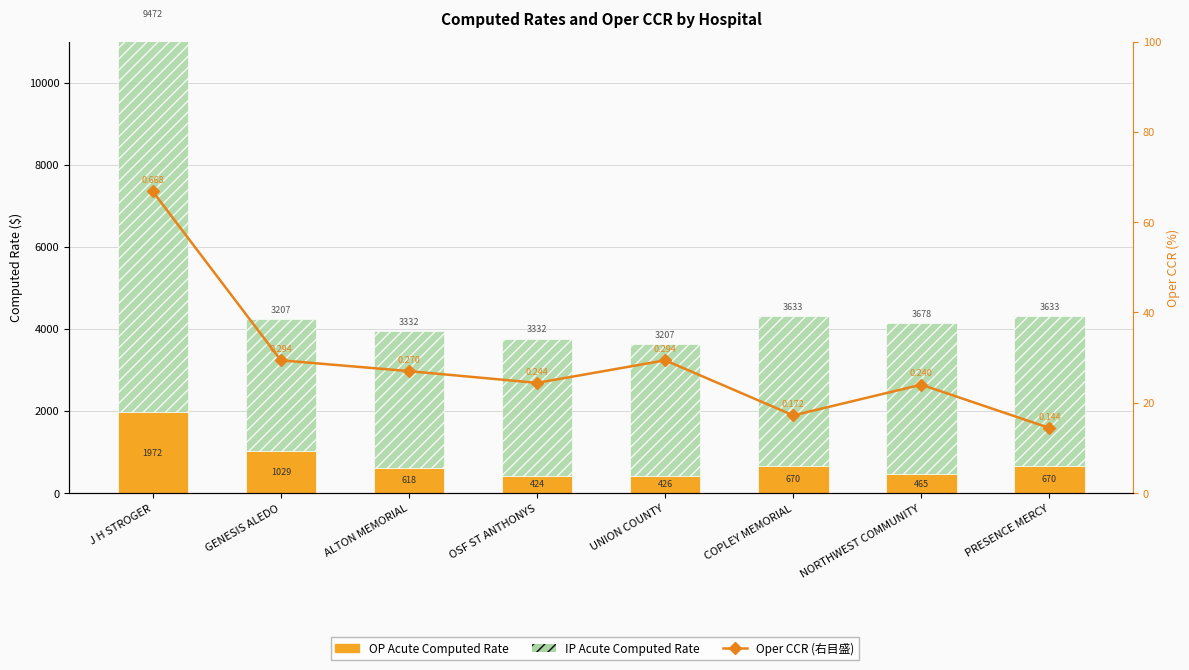

At which label is OP Acute Computed Rate closest to 1198?

GENESIS ALEDO